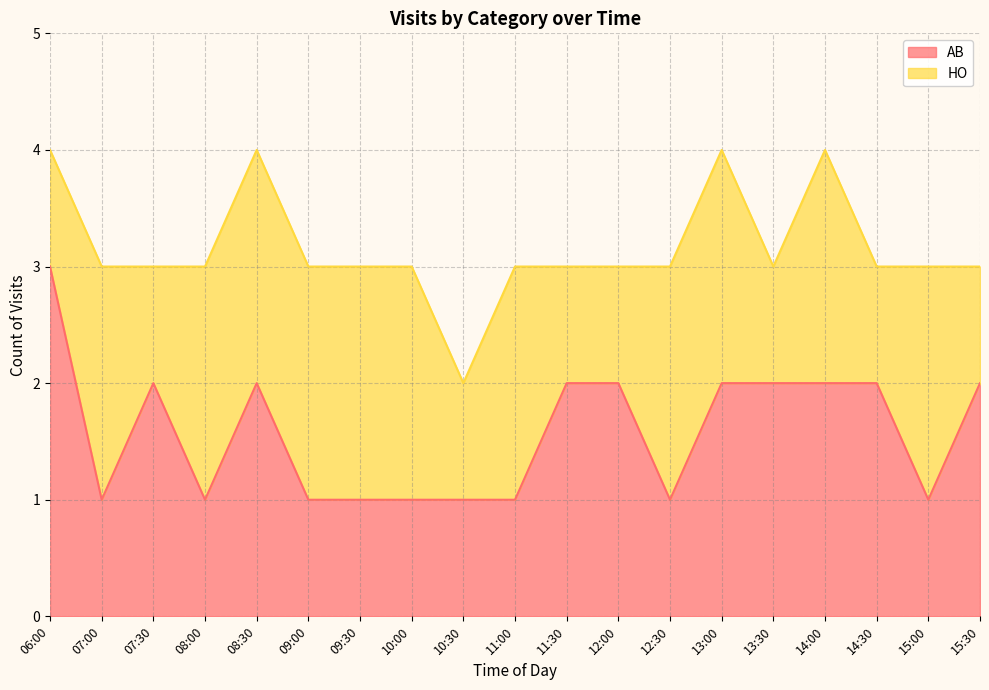

What is the difference between the values at 12:00 and 10:00?

1